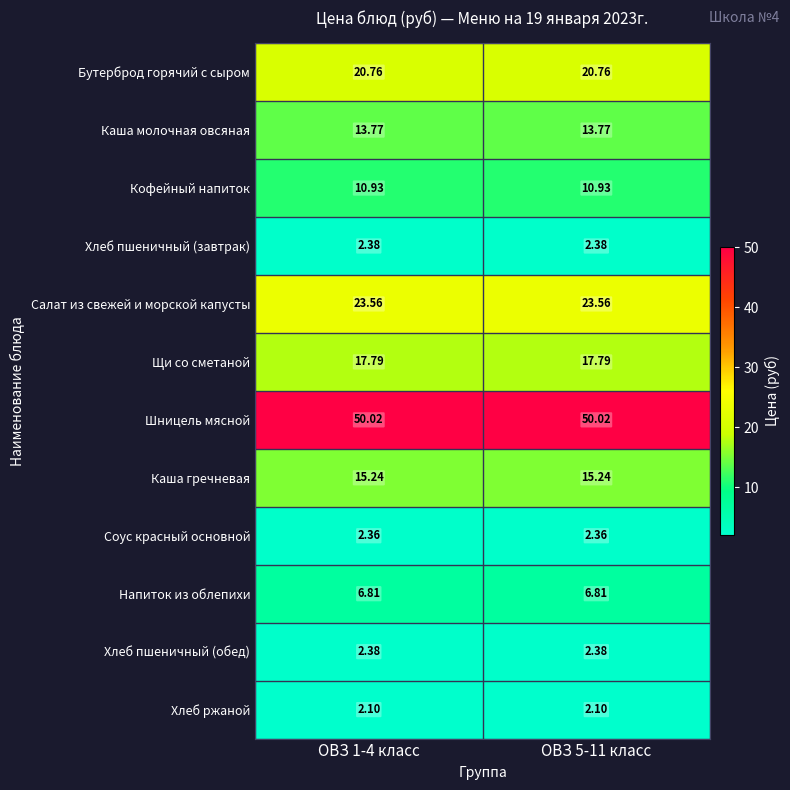

Is the value of Напиток из облепихи at ОВЗ 5-11 класс greater than the value of Соус красный основной at ОВЗ 5-11 класс?

Yes